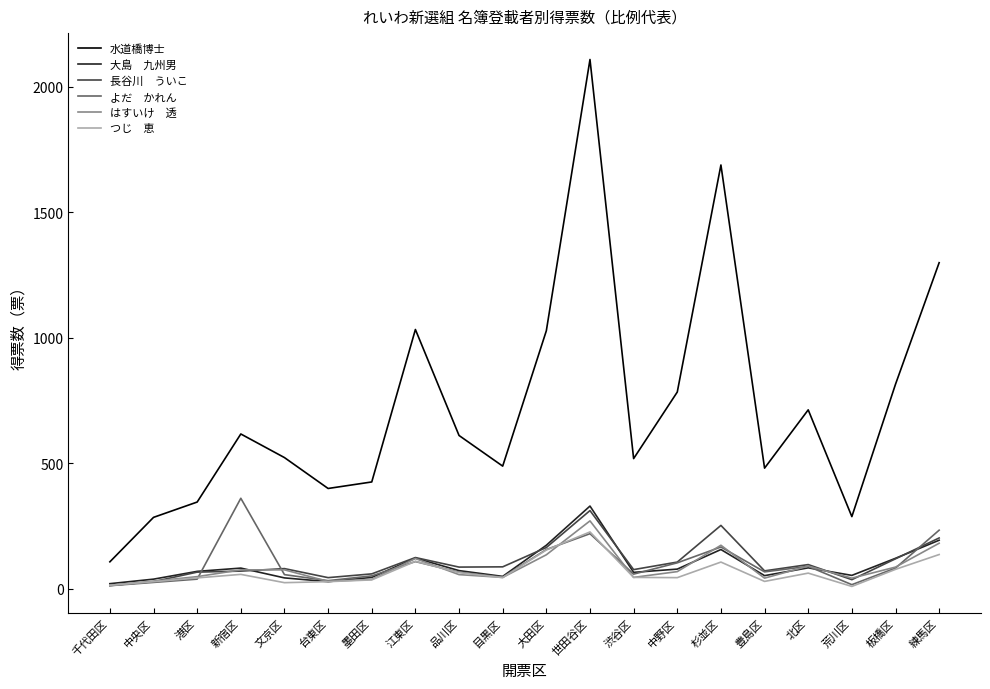

At which category does the chart reach its peak across all series?

世田谷区